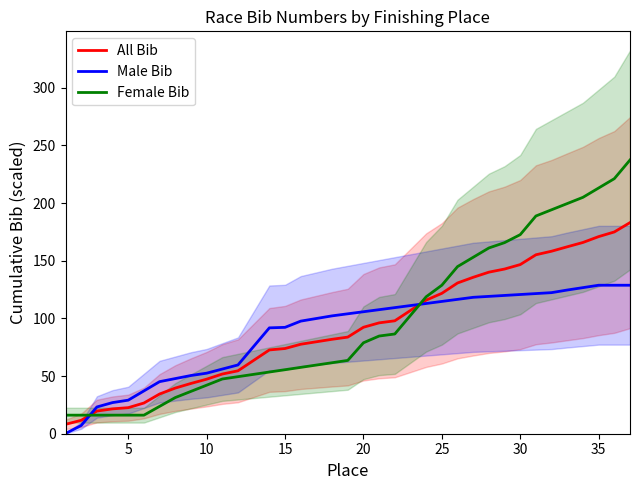

Which series has the largest range (max minus min)?

Female Bib